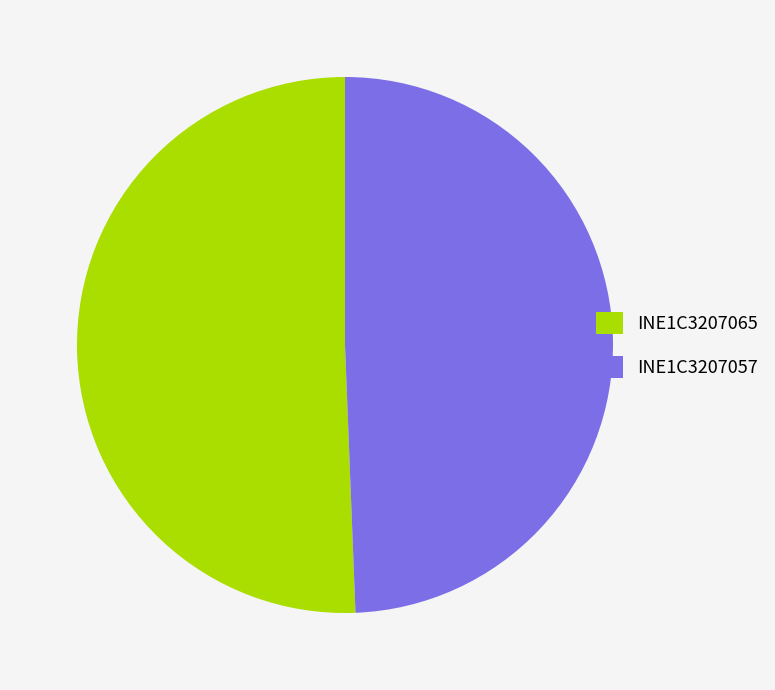

Is it true that INE1C3207057 is 49% of the pie?

True